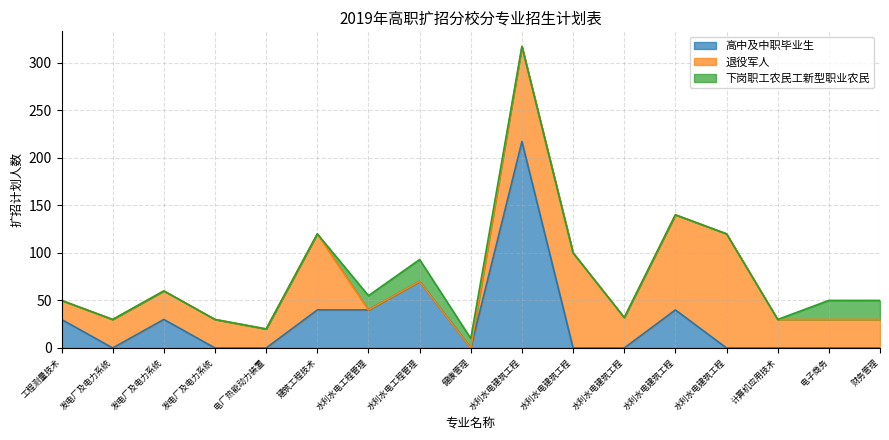

Which series has the largest range (max minus min)?

高中及中职毕业生